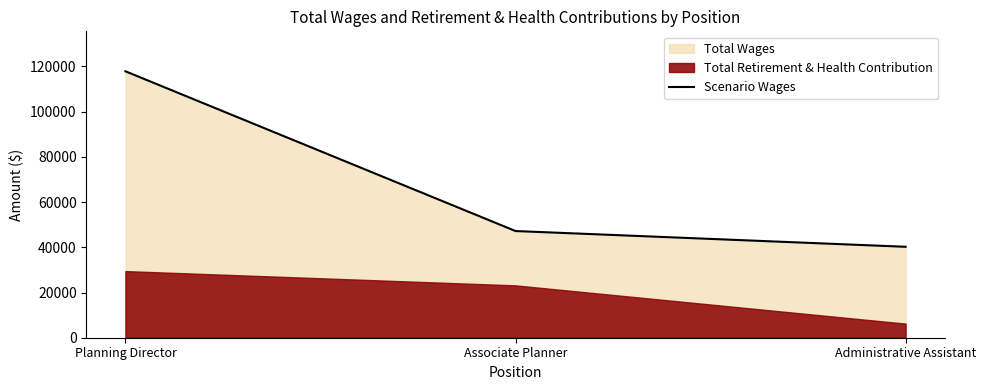

What is the minimum value shown in the chart?

40228